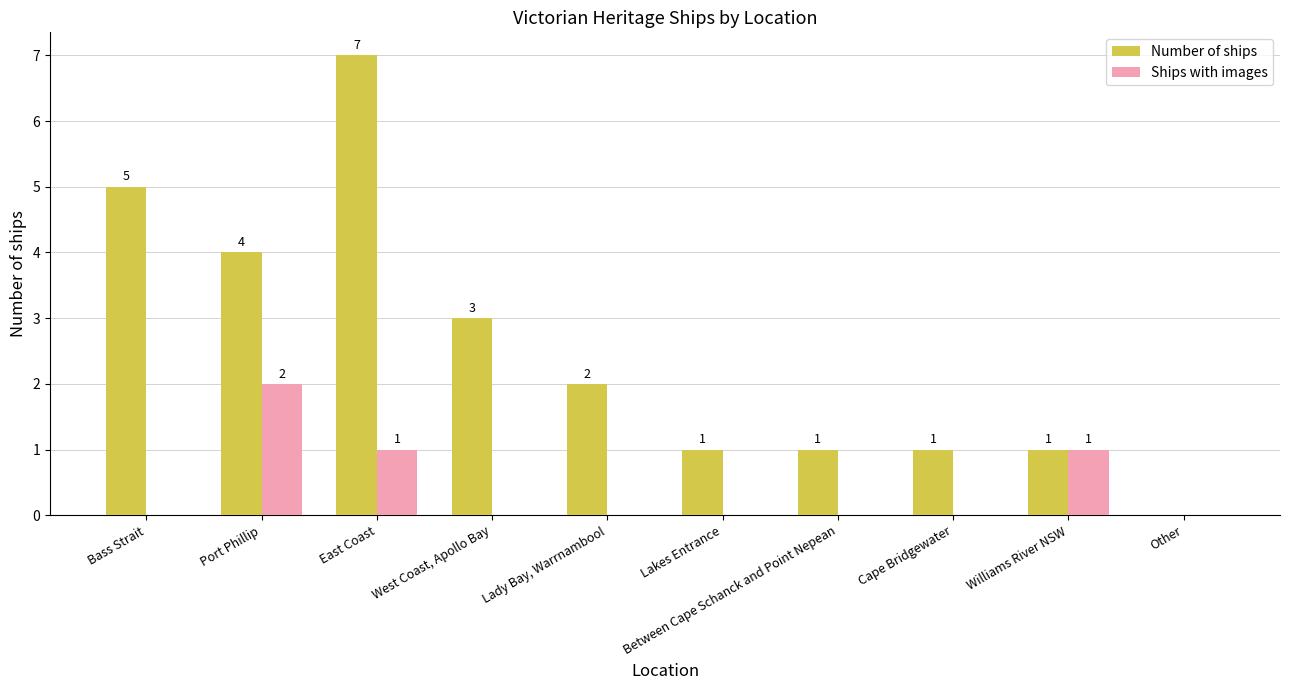

What is the sum of all Number of ships values?

25